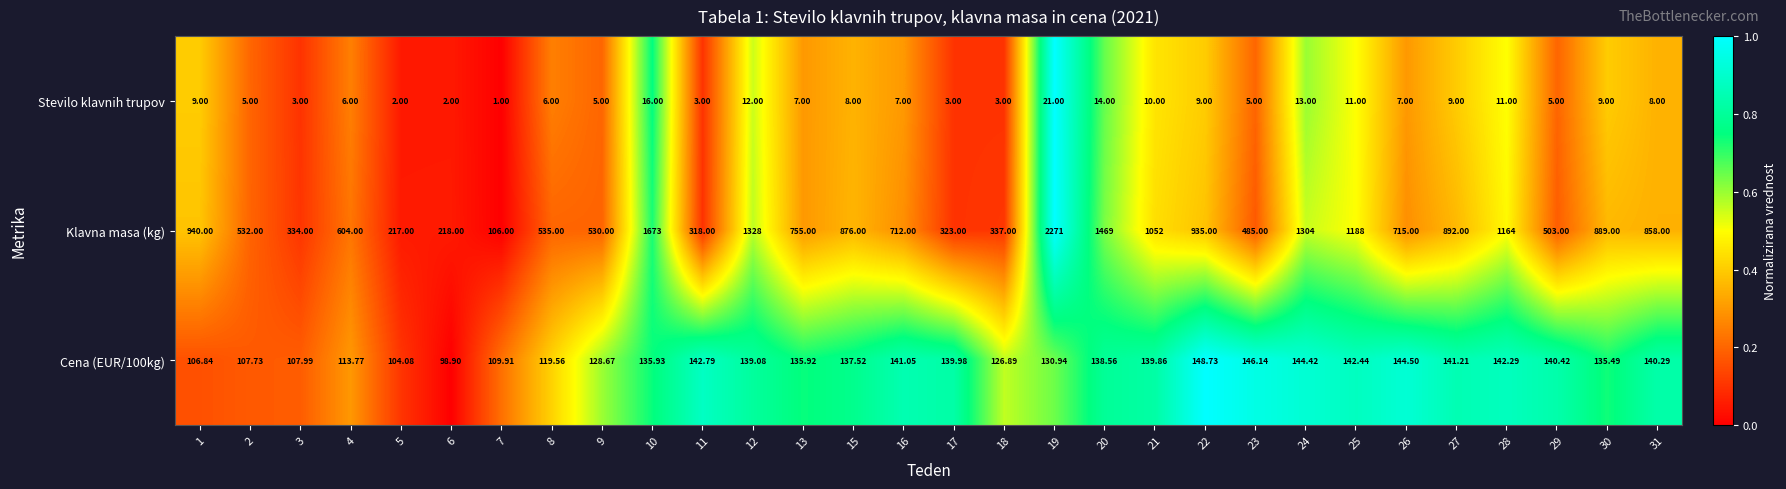

Which series has the widest spread of values?

Klavna masa (kg)